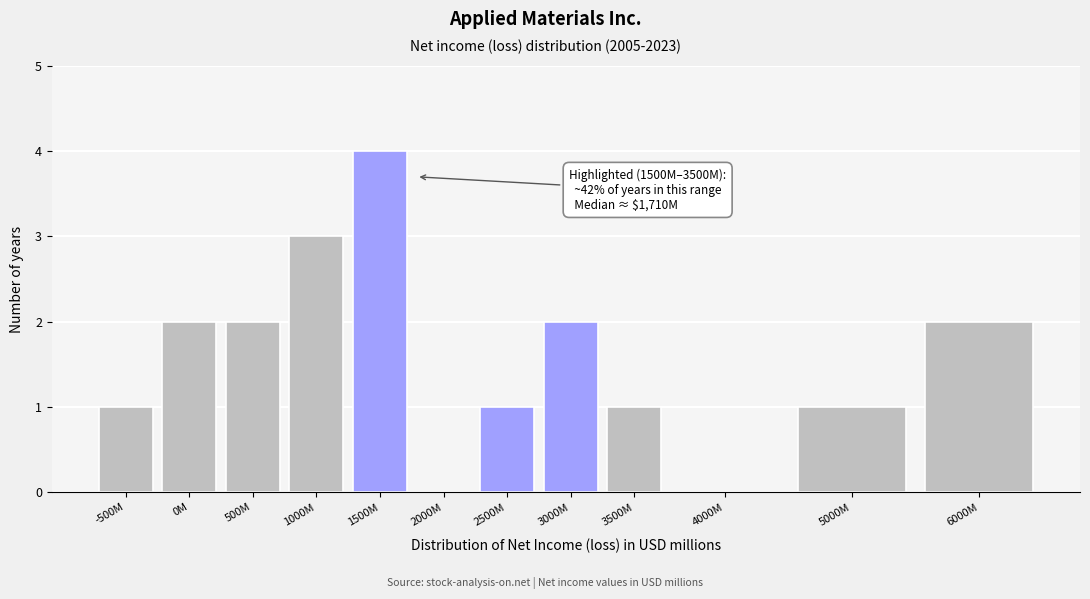

Reading left to right, transcribe all the data shown in this chart.

-500M=1	0M=2	500M=2	1000M=3	1500M=4	2000M=0	2500M=1	3000M=2	3500M=1	4000M=0	5000M=1	6000M=2